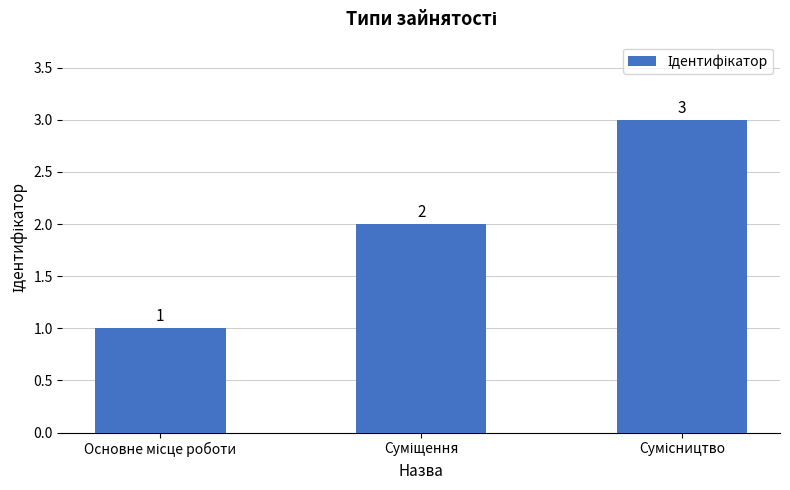

Reading right to left, transcribe all the data shown in this chart.

3	2	1